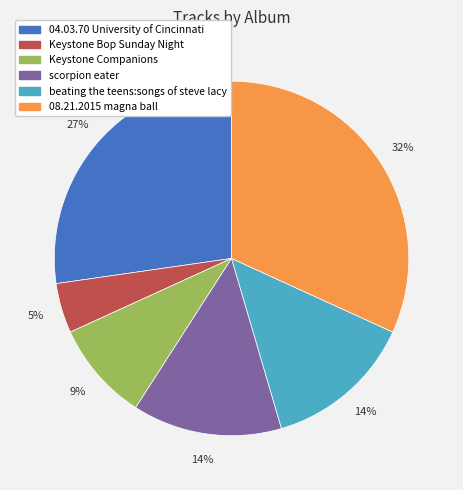

Is the sum of Keystone Bop Sunday Night and Keystone Companions greater than half?

No